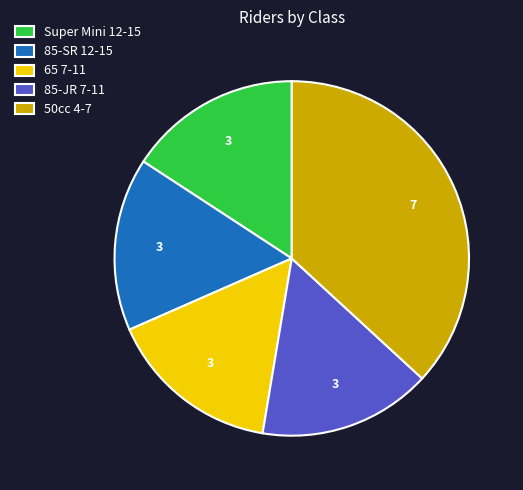

Which has a higher value, 50cc 4-7 or 65 7-11?

50cc 4-7